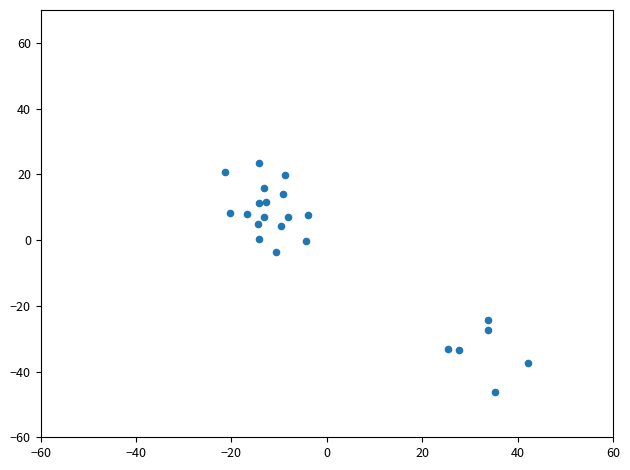

What Y value in the scatter plot is closest to -11?

-3.6